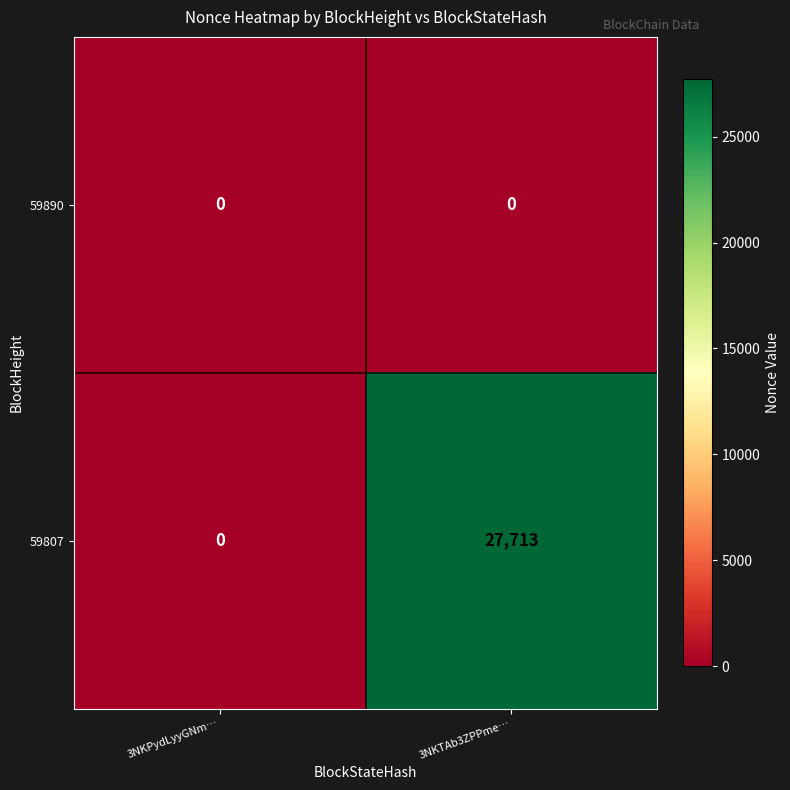

Rank the series at 3NKTAb3ZPPme… from highest to lowest value.

59807, 59890